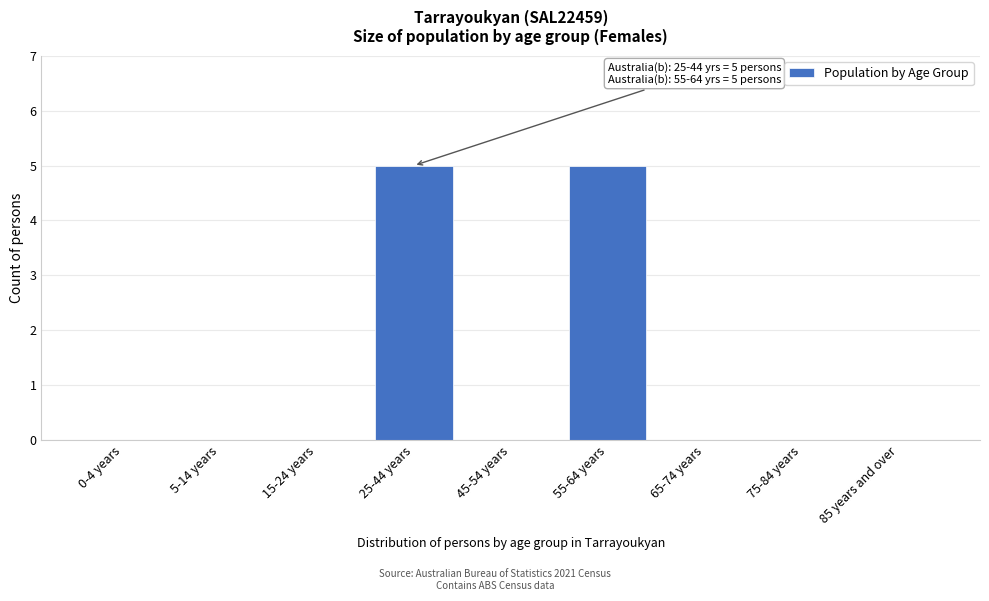

Reading left to right, what are all the values shown in this chart?

0-4 years=0	5-14 years=0	15-24 years=0	25-44 years=5	45-54 years=0	55-64 years=5	65-74 years=0	75-84 years=0	85 years and over=0